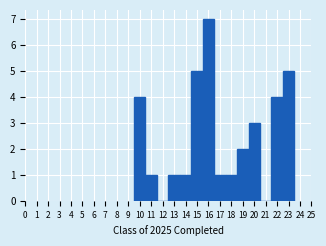

Which range on the x-axis has the tallest bar?

15.5 to 16.5